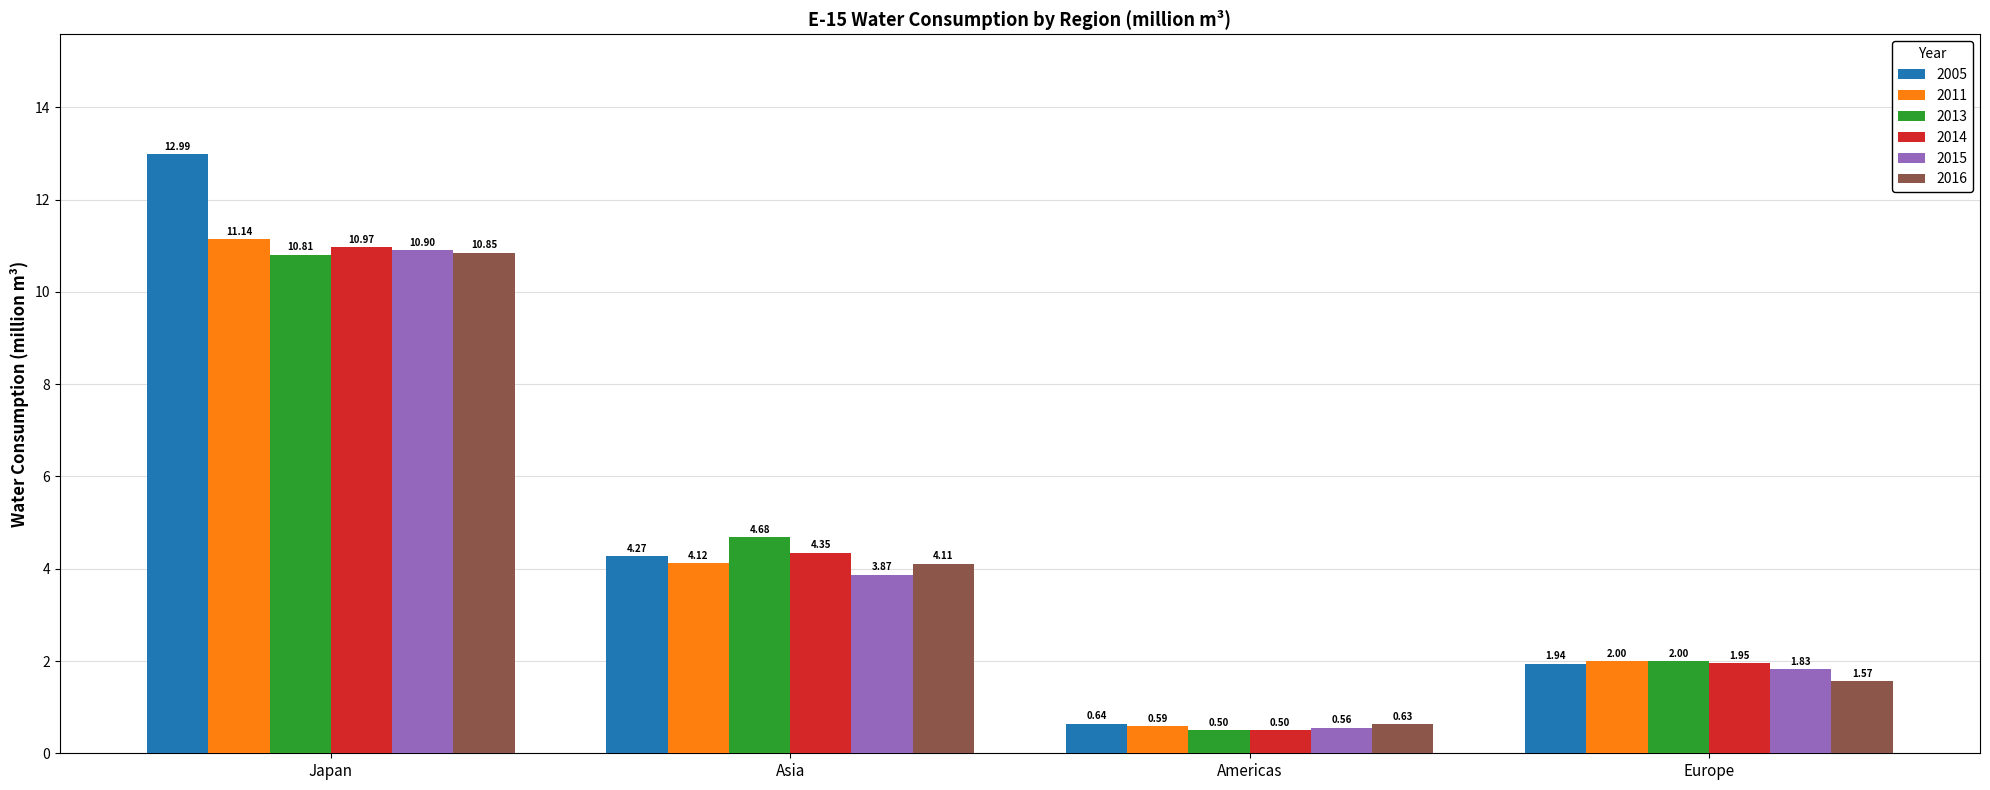

List the series in order of their peak value, highest first.

2005, 2011, 2014, 2015, 2016, 2013